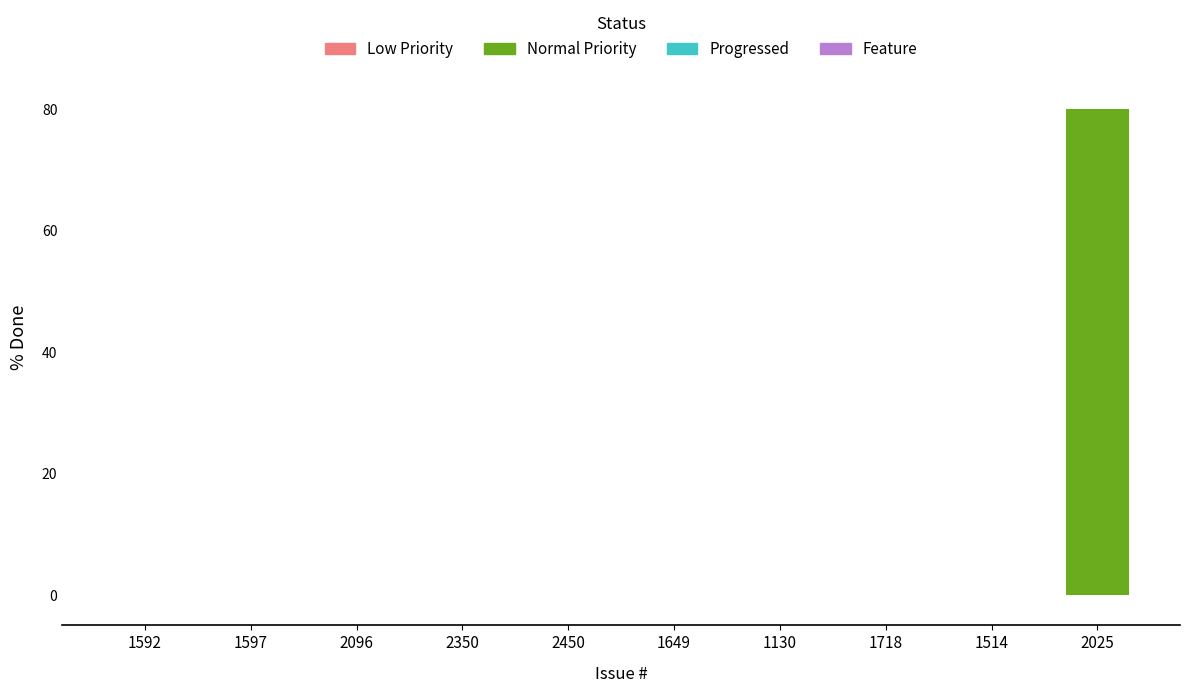

What is the sum of all values?

80